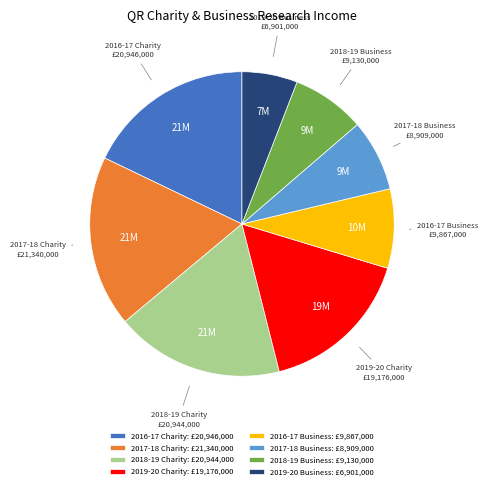

True or false: 2018-19 Business accounts for 1% of the total.

False